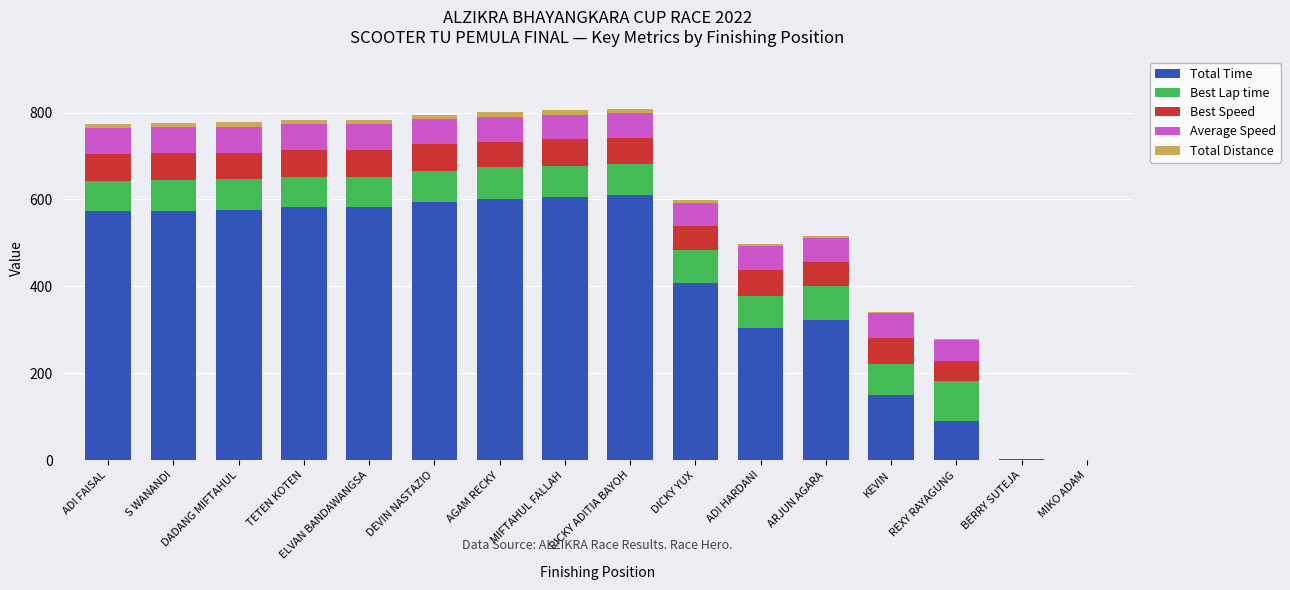

Count the number of categories in the chart.

16